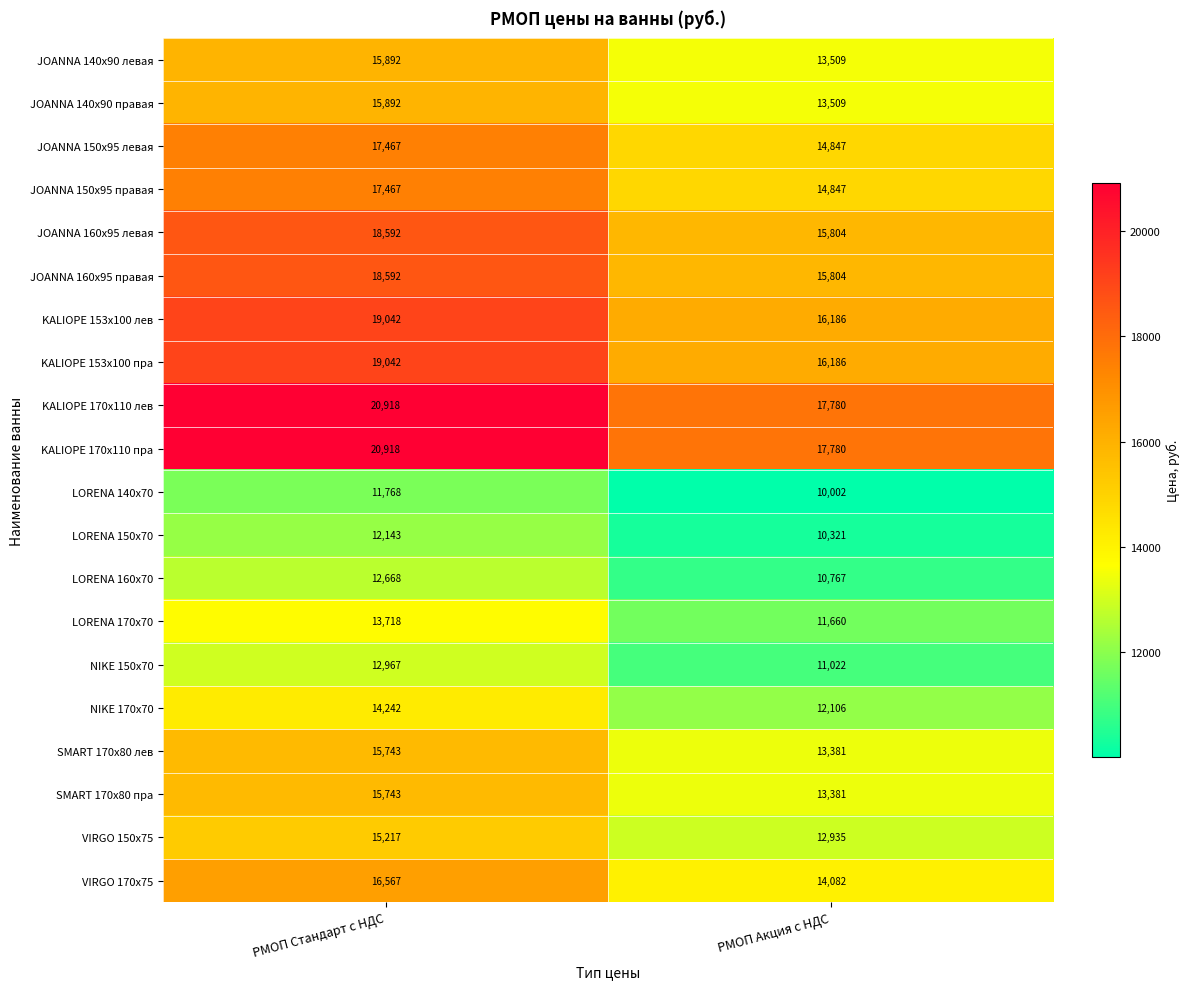

What is the difference between the highest and lowest values at РМОП Стандарт с НДС?

9150